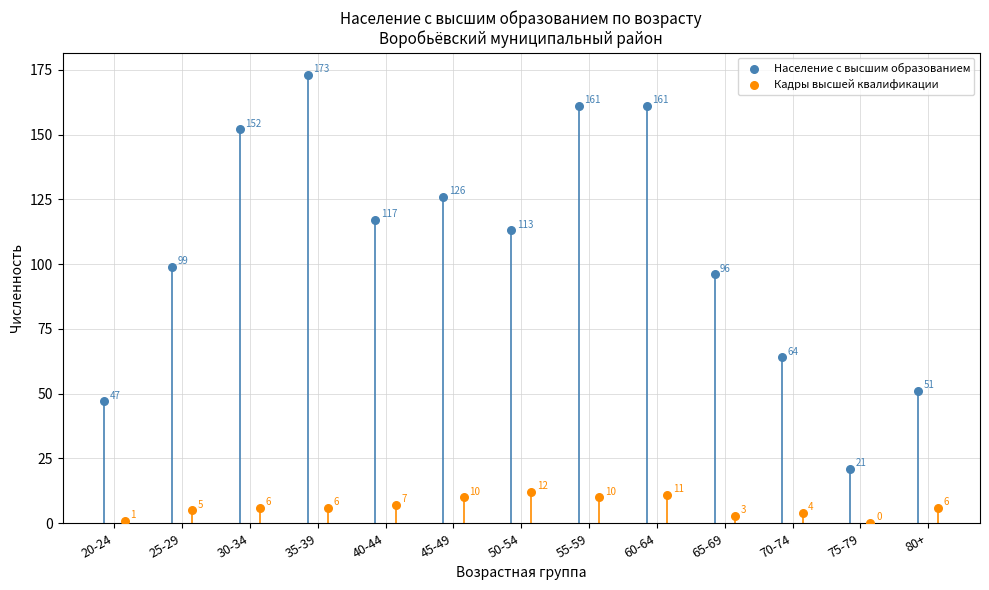

Which series contains the lowest Y value?

Кадры высшей квалификации